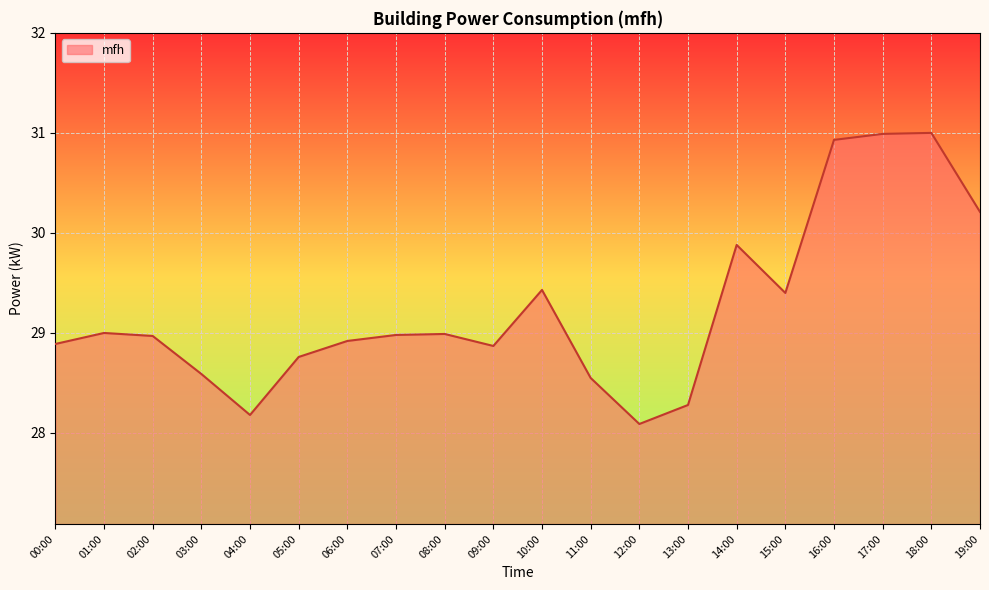

The chart shows a value of 6.3 at 13:00. True or false?

False